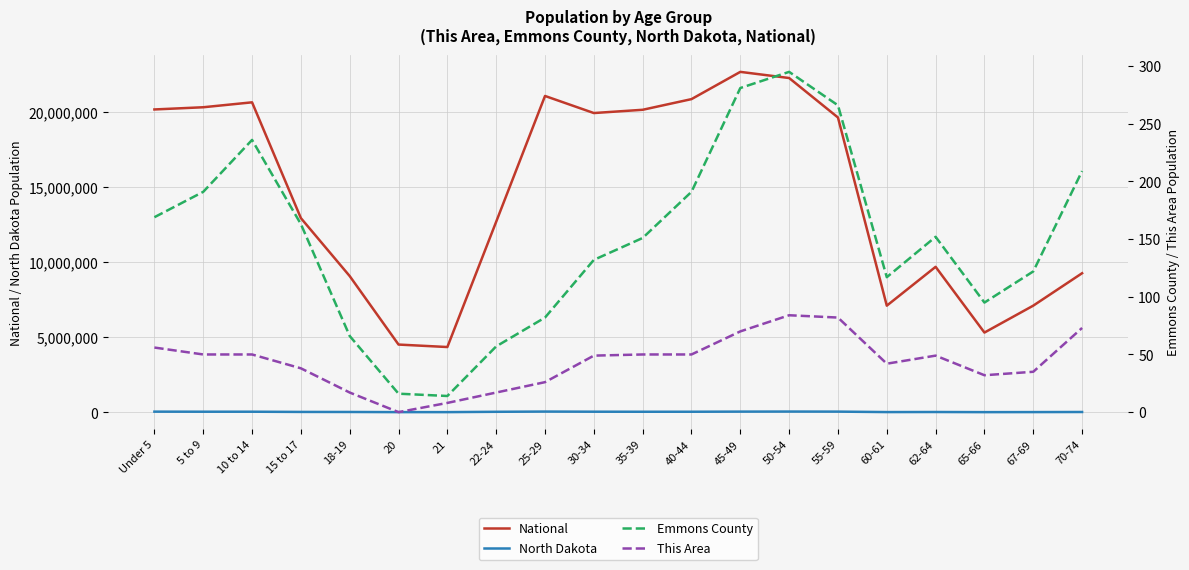

How many values in the This Area series are below 49?

9